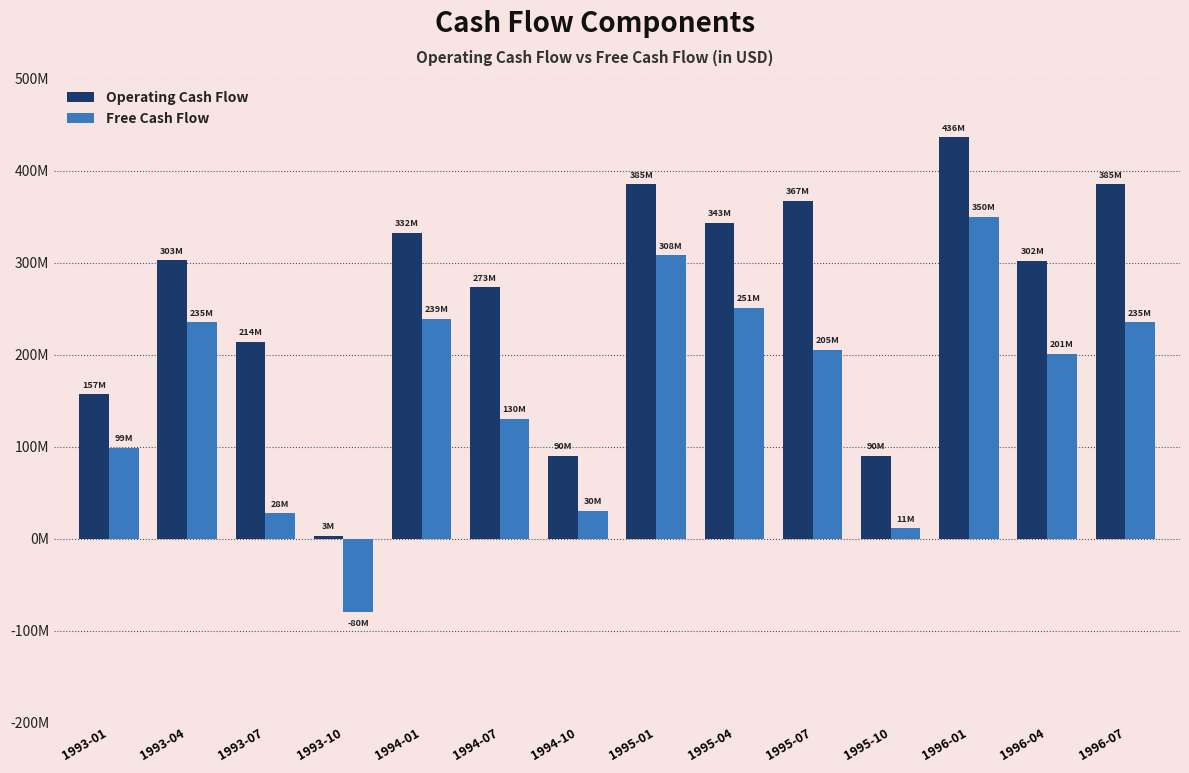

What is the label of the 3rd bar from the left?

1993-07